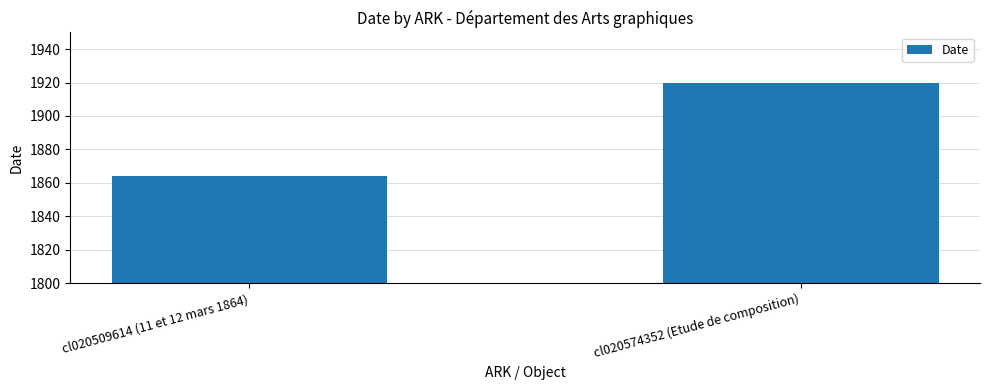

List the labels in order of value, largest first.

cl020574352 (Etude de composition), cl020509614 (11 et 12 mars 1864)